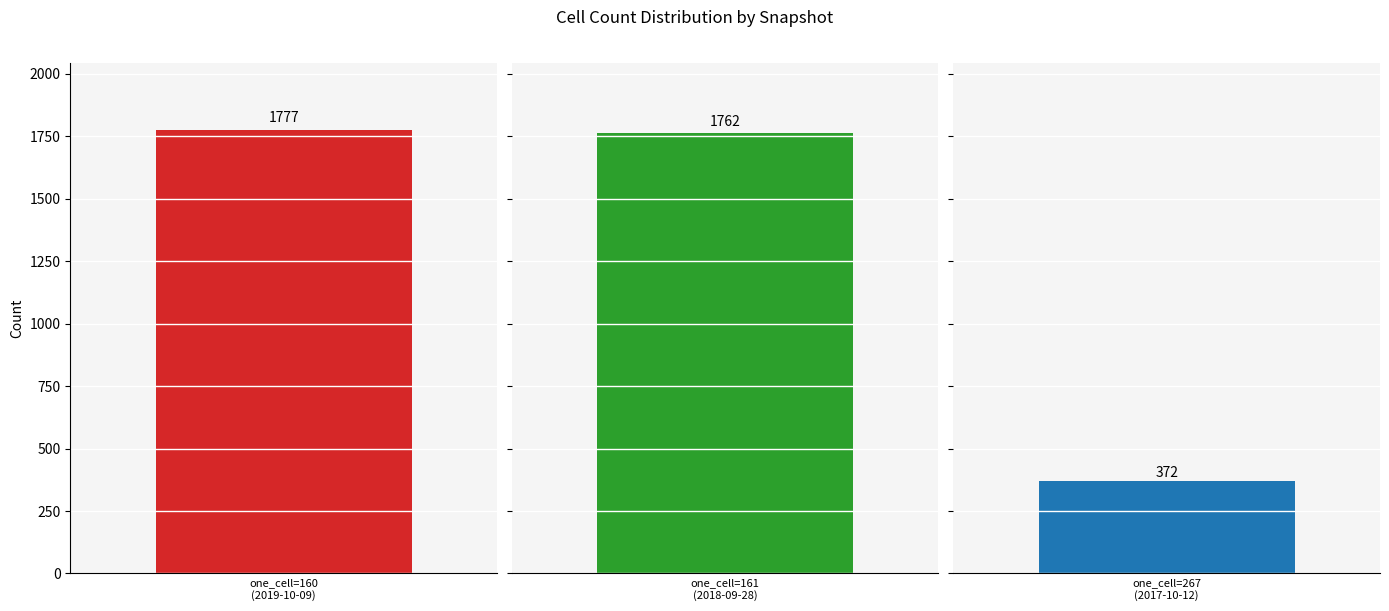

What is the total value across all series at 161?

1762